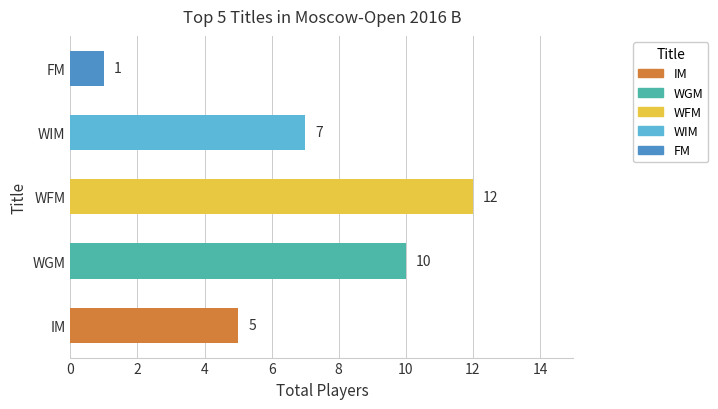

Where is the data nearest to the value 6?

IM